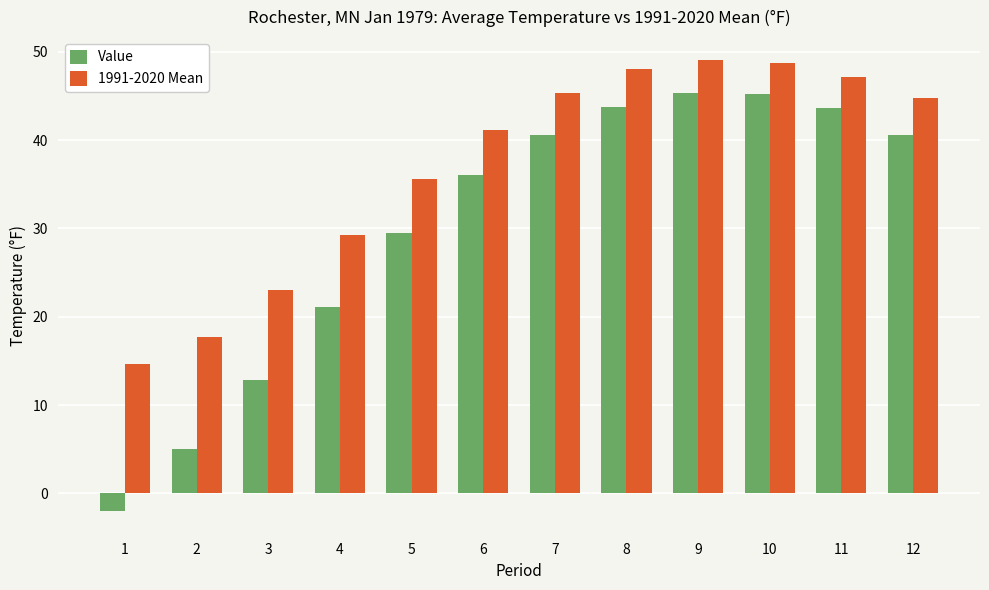

What is the total value across all series at 2?

22.7